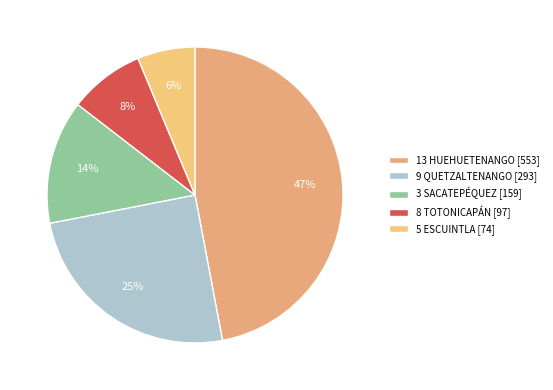

Count the number of slices in the pie.

5